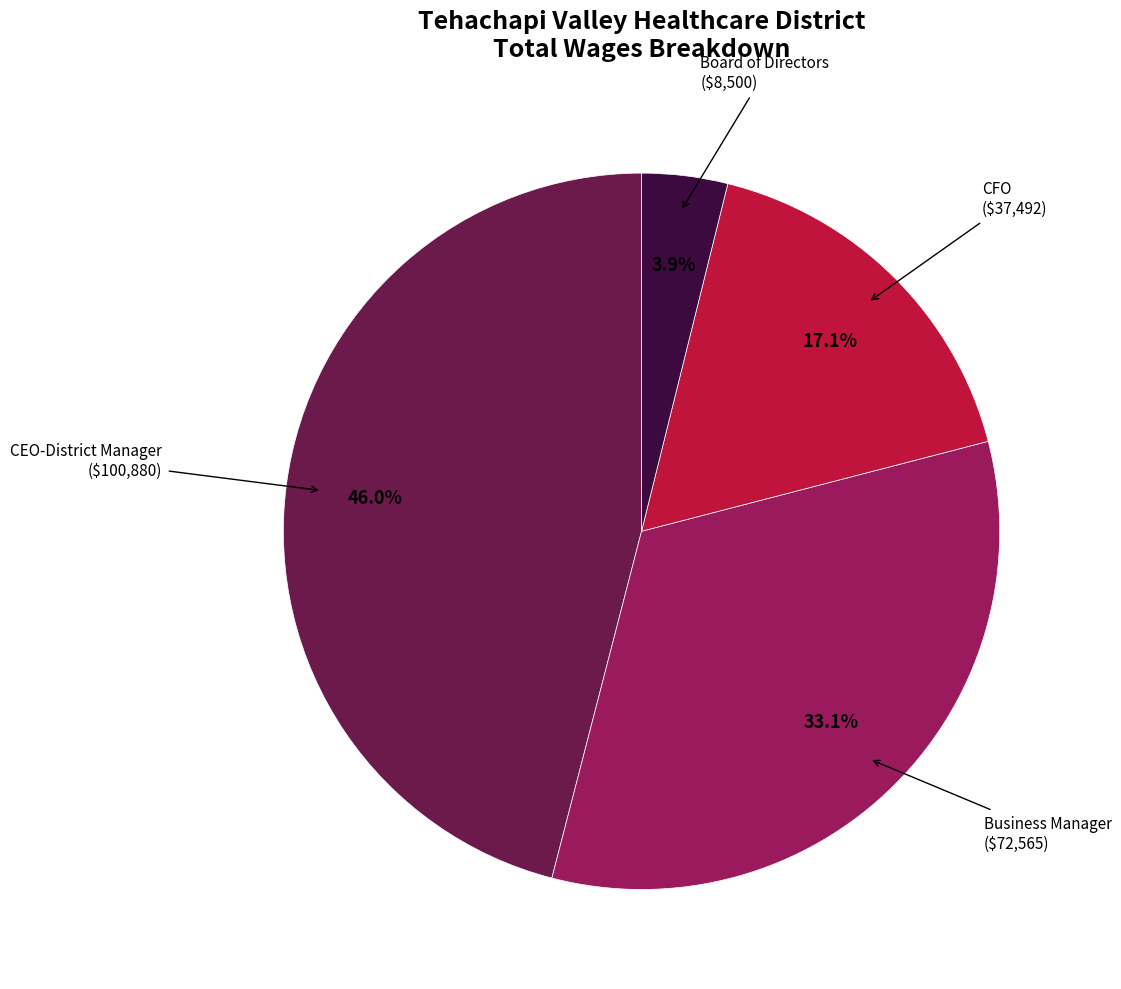

Is there any slice that represents more than half of the pie?

No